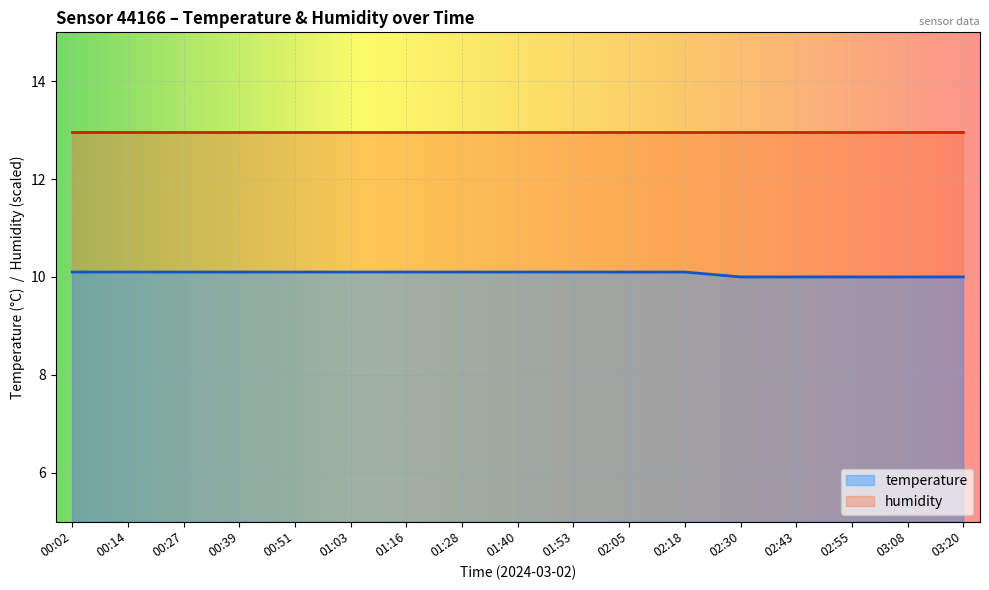

True or false: the data shows 10.0 at 03:08.

True